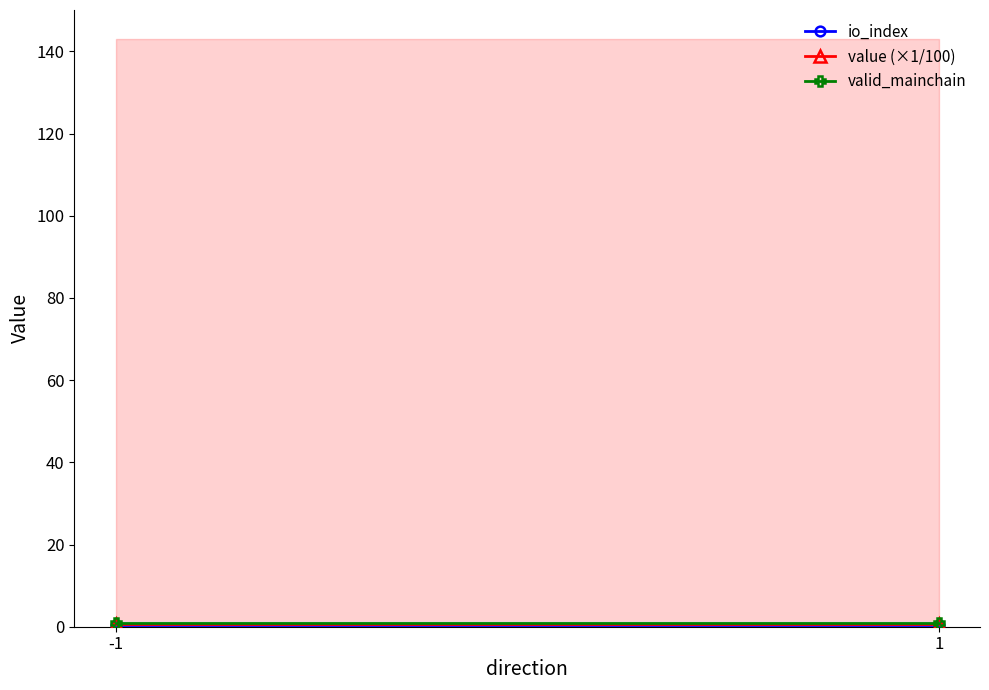

Is it true that valid_mainchain equals 1.0 at -1?

True